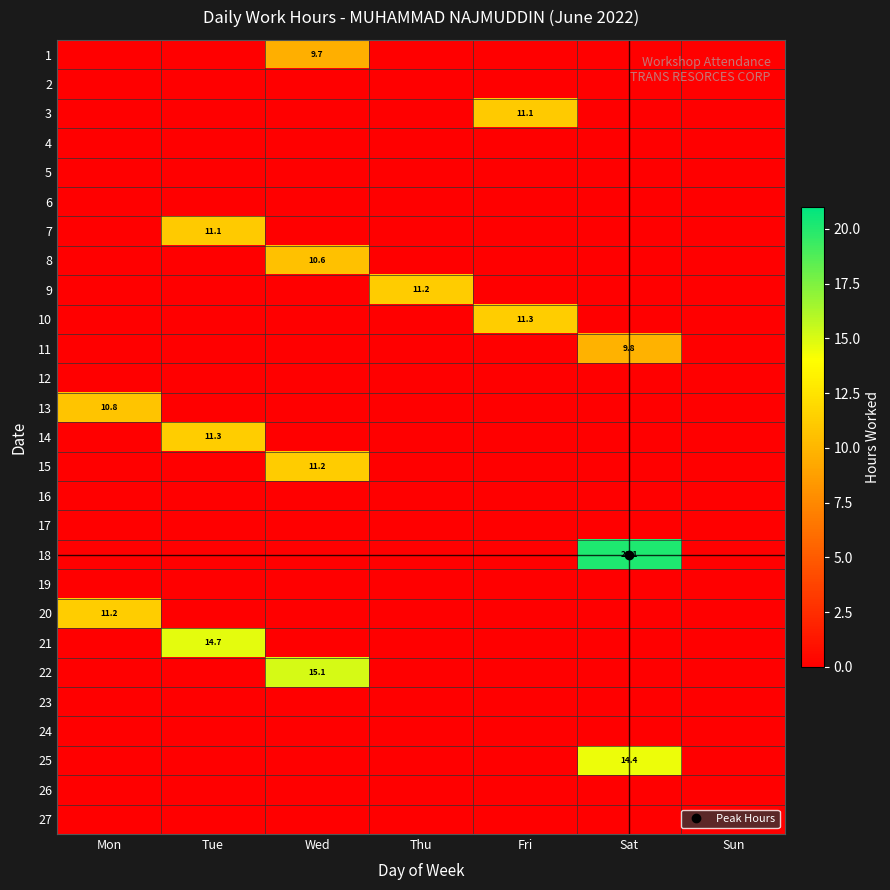

At Wed, list the series in order from smallest to largest.

2, 3, 4, 5, 6, 7, 9, 10, 11, 12, 13, 14, 16, 17, 18, 19, 20, 21, 23, 24, 25, 26, 27, 1, 8, 15, 22